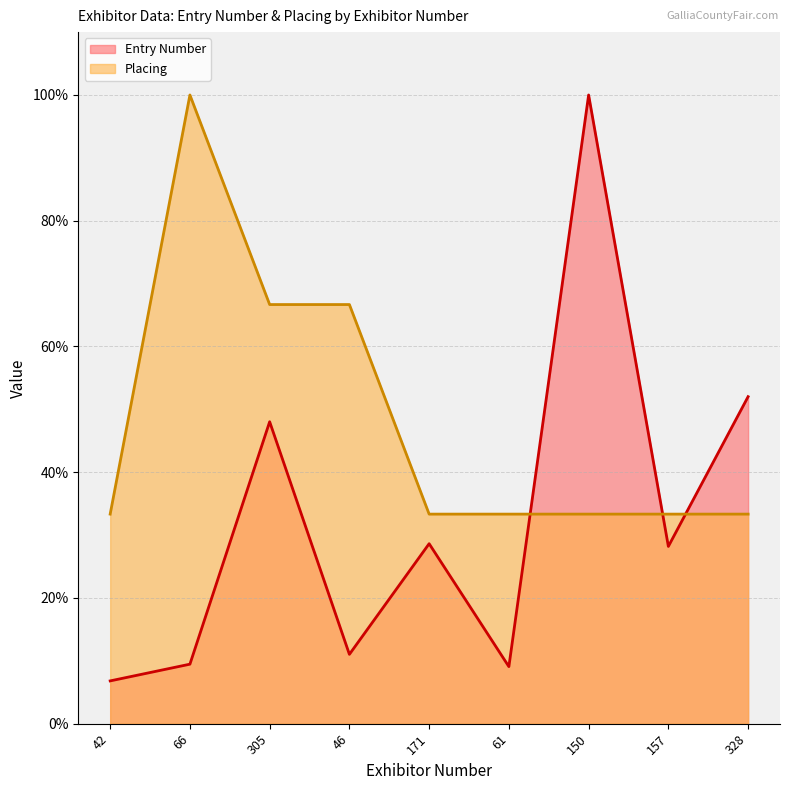

How many data points in Entry Number are above 28?

5